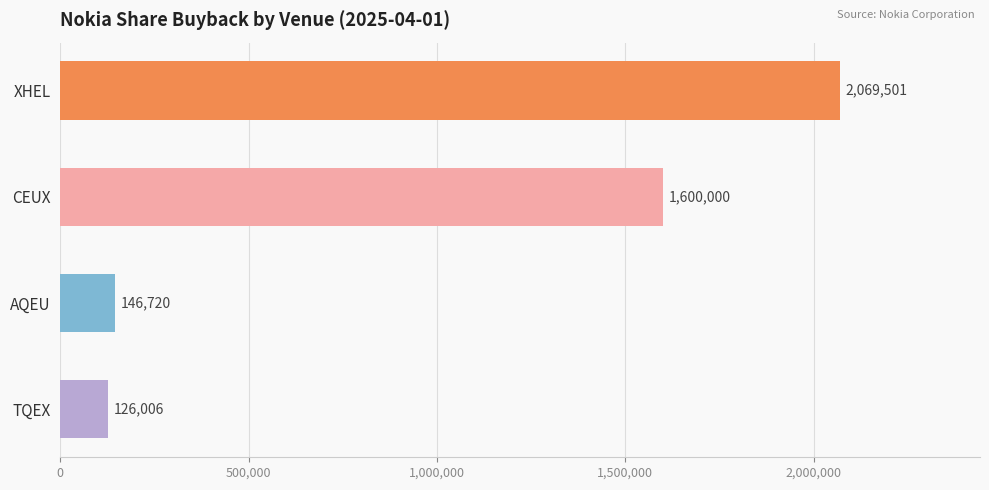

What is the maximum value shown in the chart?

2069501